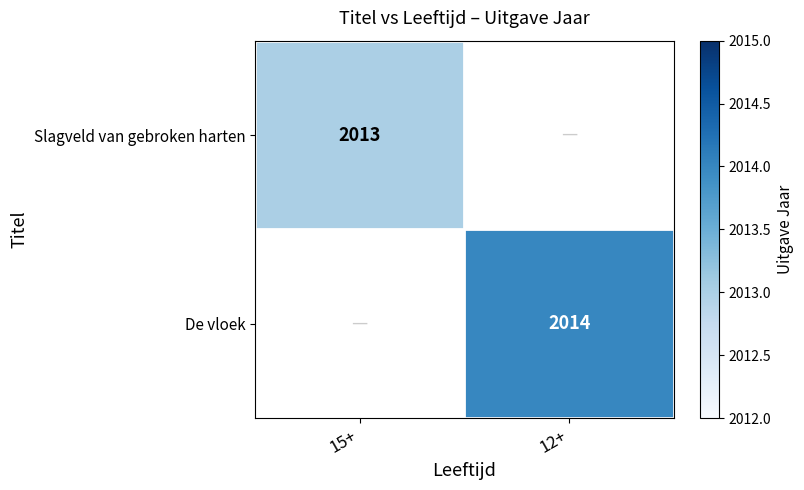

At how many categories does at least one series exceed 2013?

1